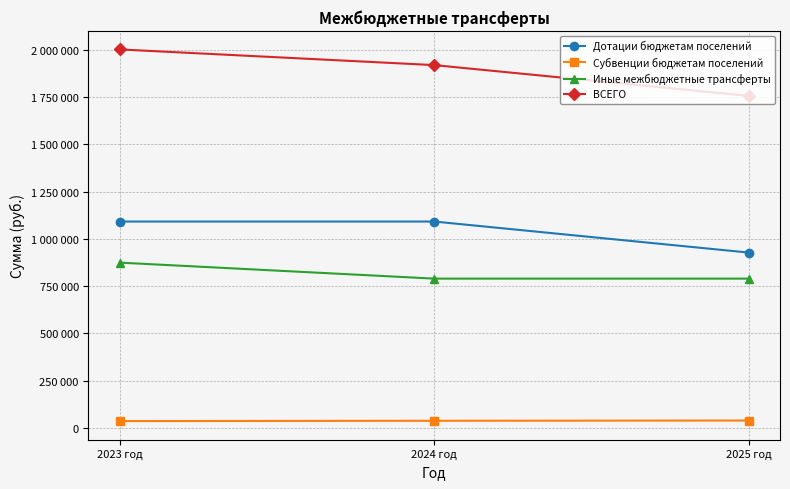

What is the label of the 2nd point from the left?

2024 год